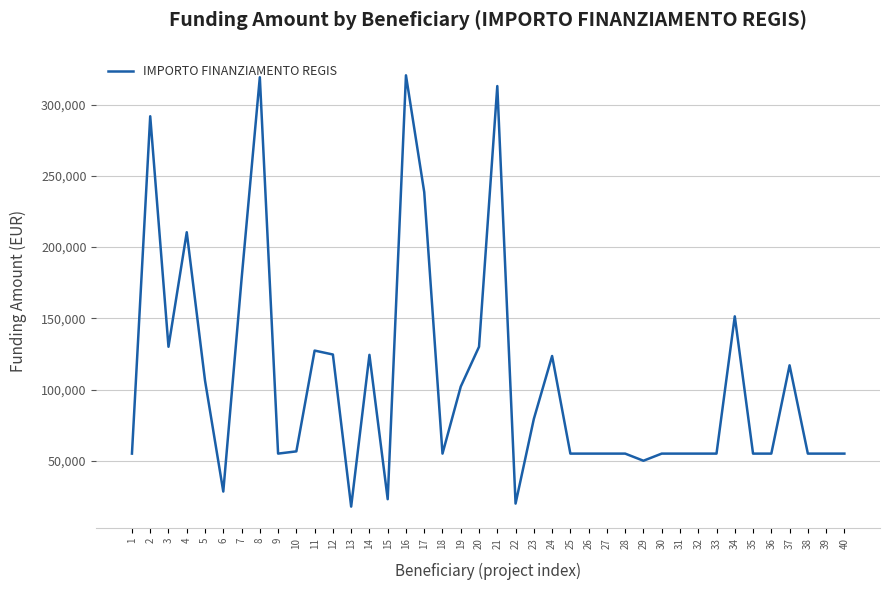

What is the greatest value displayed?

320545.6